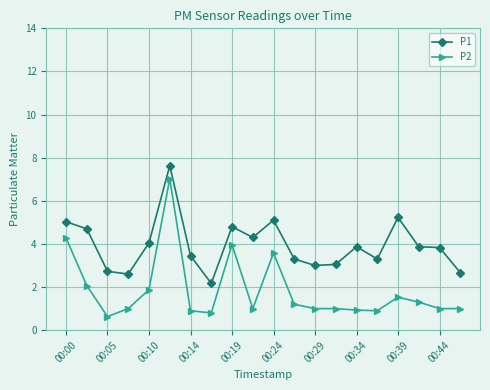

What is the minimum value for P2?

0.6